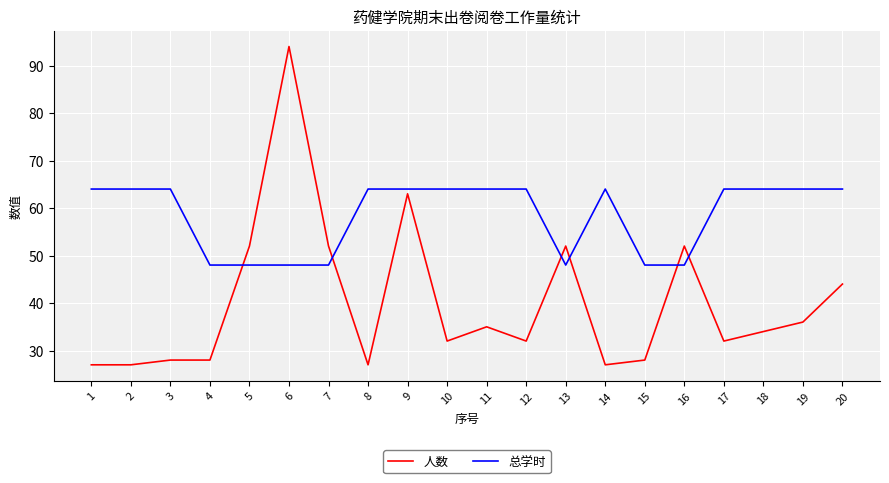

Reading right to left, transcribe all the data shown in this chart.

人数: 20=44	19=36	18=34	17=32	16=52	15=28	14=27	13=52	12=32	11=35	10=32	9=63	8=27	7=52	6=94	5=52	4=28	3=28	2=27	1=27
总学时: 20=64	19=64	18=64	17=64	16=48	15=48	14=64	13=48	12=64	11=64	10=64	9=64	8=64	7=48	6=48	5=48	4=48	3=64	2=64	1=64